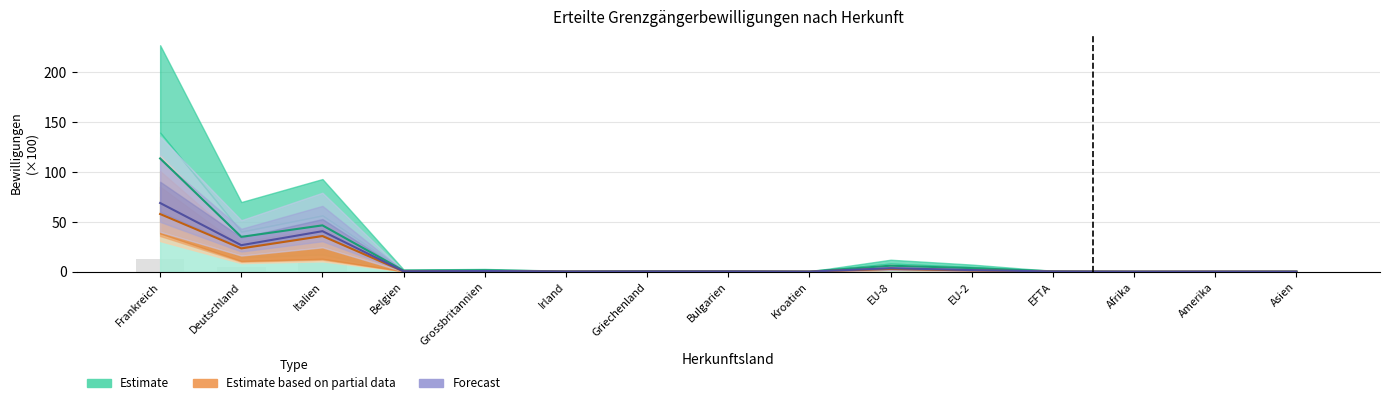

The Total_Frauen series shows 0.1 at Bulgarien. True or false?

False